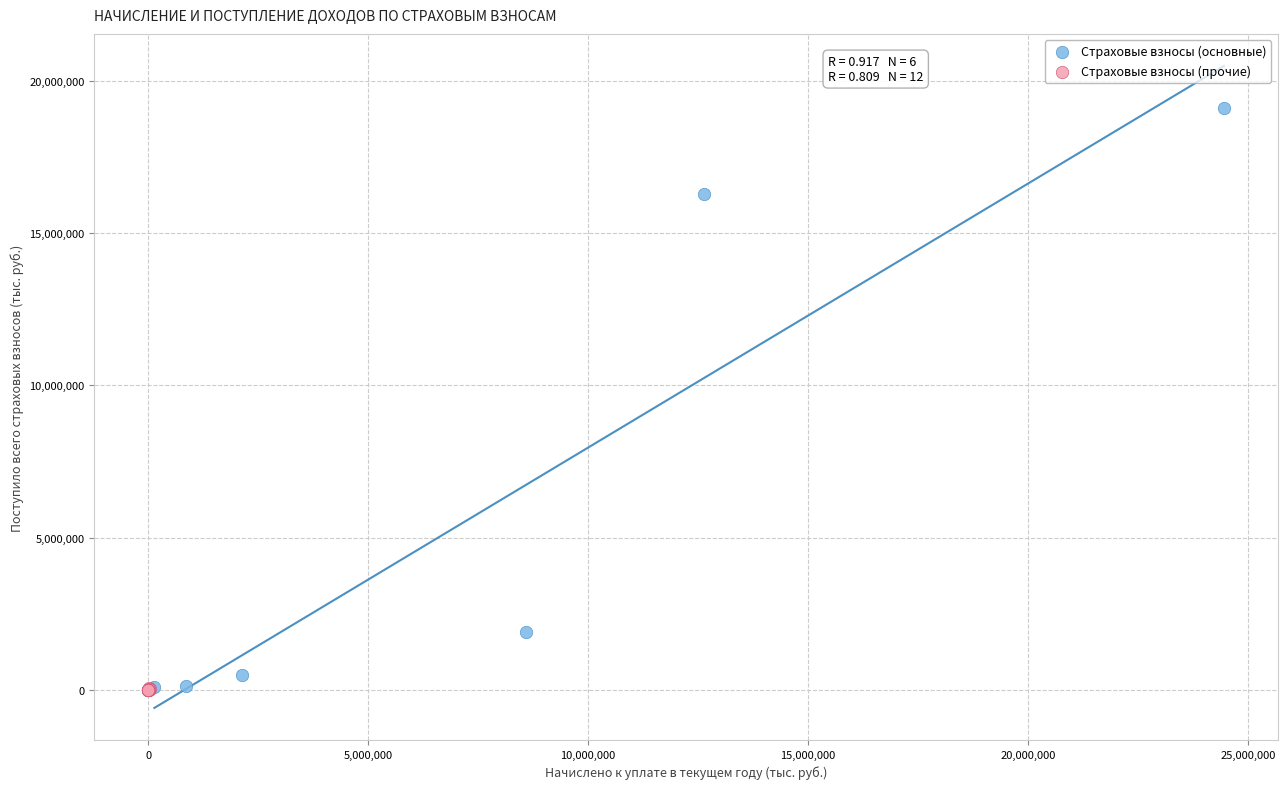

Which series contains the highest Y value?

Страховые взносы (основные)